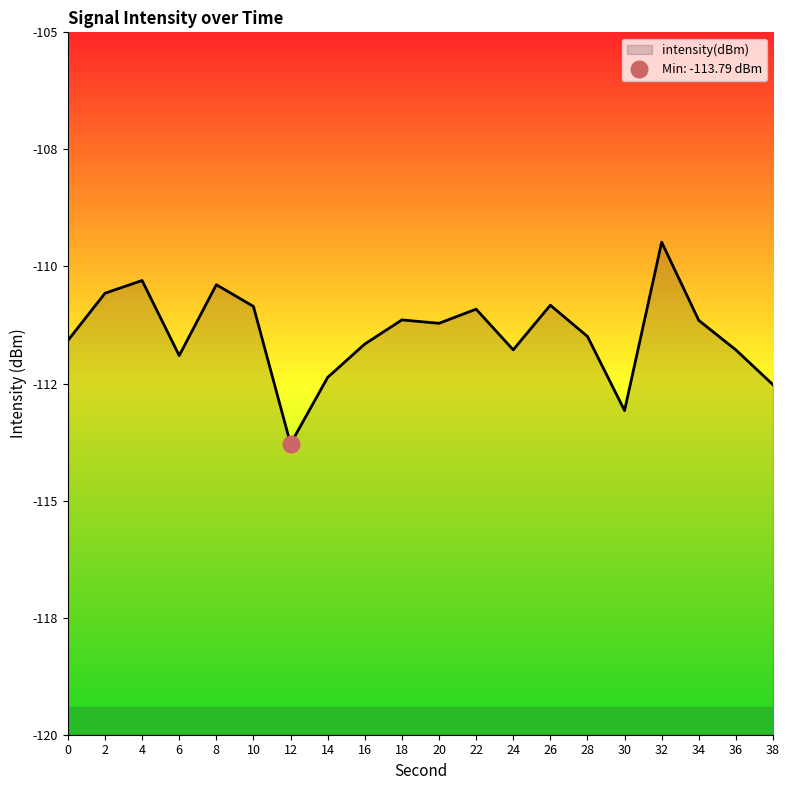

Rank the categories by value from highest to lowest.

32, 4, 8, 2, 26, 10, 22, 18, 34, 20, 28, 0, 16, 24, 36, 6, 14, 38, 30, 12